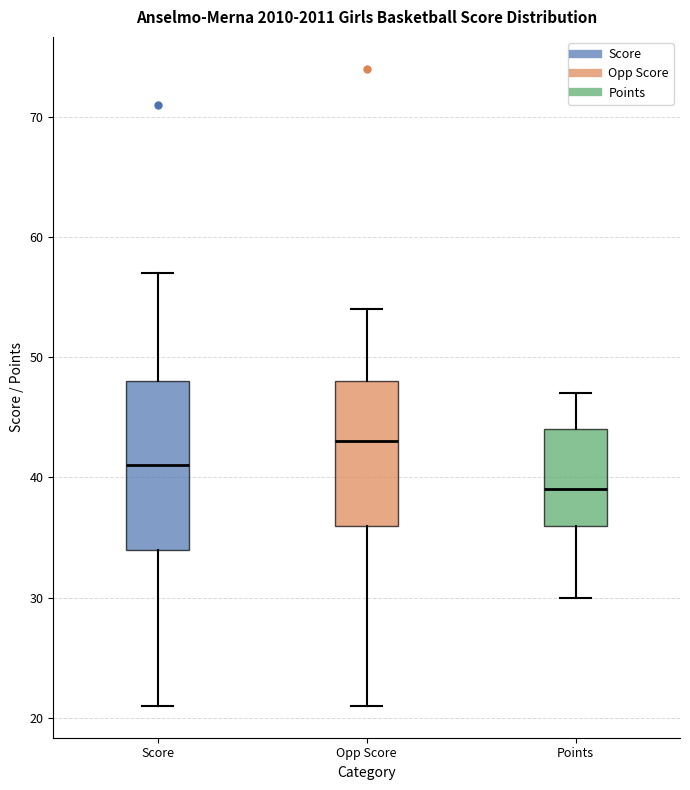

Where does the median line of the box for Points sit on the y-axis? The values are not printed on the chart, so give them approximately, as read against the axis.

39